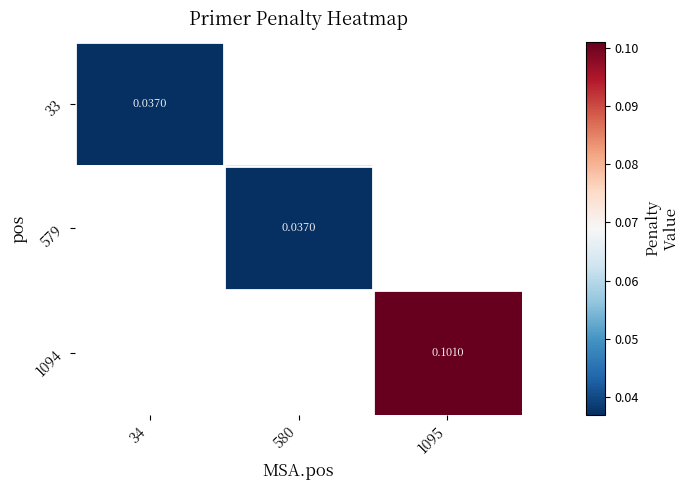

At how many categories does at least one series exceed 0?

3